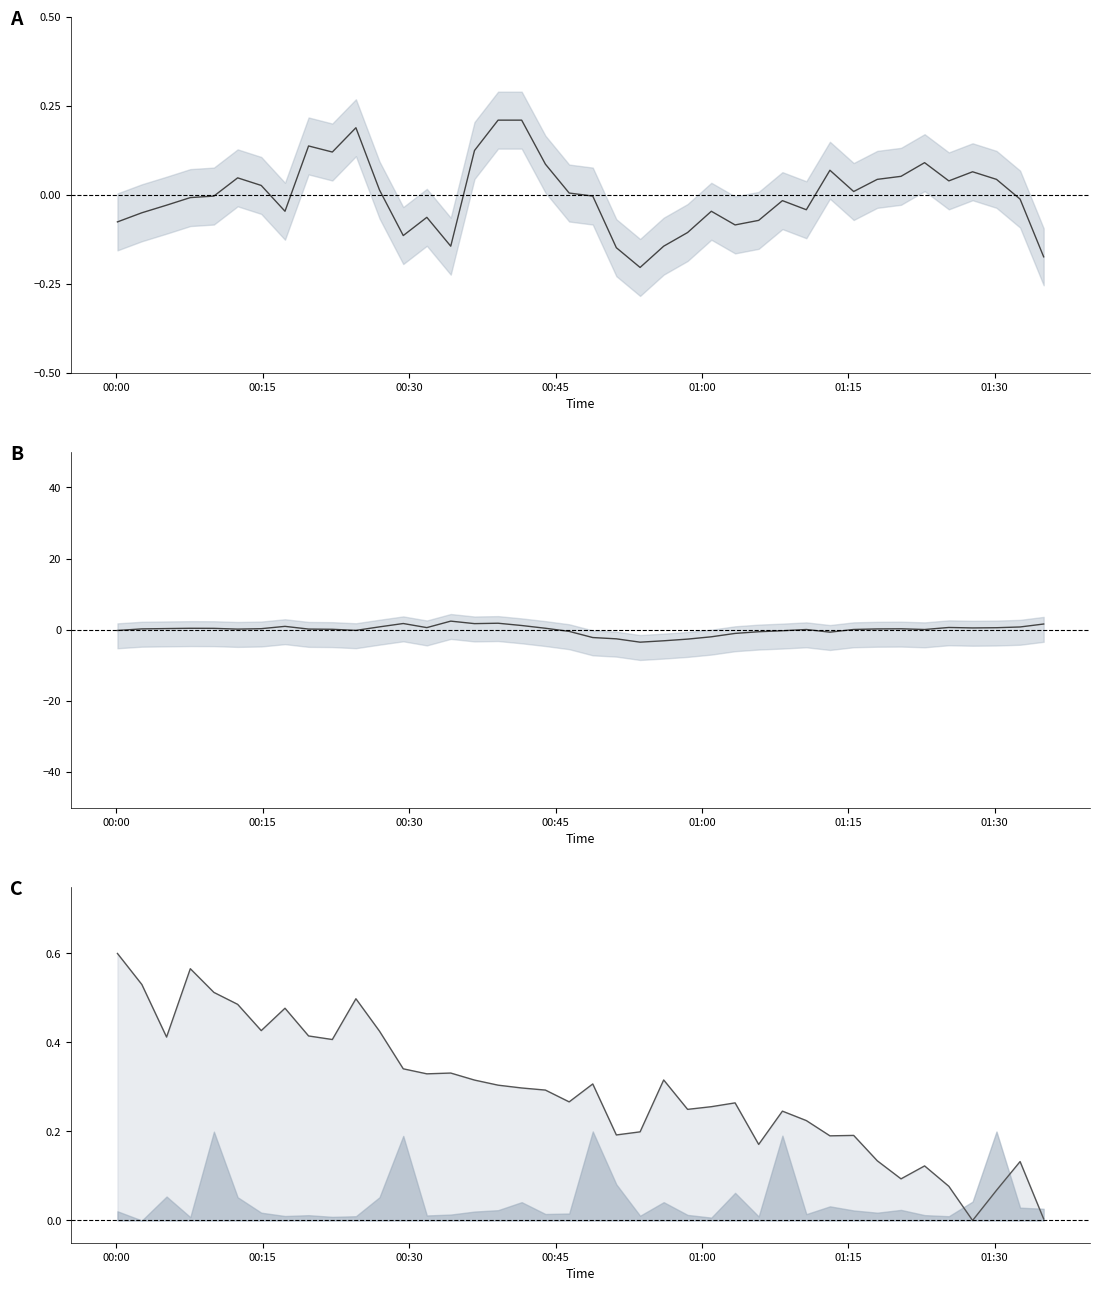

Reading left to right, transcribe all the data shown in this chart.

BME280_temperature: -0.1	-0.1	-0.0	-0.0	-0.0	0.0	0.0	-0.0	0.1	0.1	0.2	0.0	-0.1	-0.1	-0.1	0.1	0.2	0.2	0.1	0.0	-0.0	-0.1	-0.2	-0.1	-0.1	-0.0	-0.1	-0.1	-0.0	-0.0	0.1	0.0	0.0	0.1	0.1	0.0	0.1	0.0	-0.0	-0.2
BME280_humidity: -0.2	0.3	0.3	0.4	0.4	0.2	0.3	1.0	0.2	0.1	-0.2	0.8	1.8	0.6	2.4	1.7	1.8	1.2	0.4	-0.4	-2.2	-2.5	-3.5	-3.1	-2.6	-2.0	-1.0	-0.5	-0.3	0.1	-0.7	0.1	0.2	0.3	0.1	0.7	0.5	0.6	0.8	1.6
pressure line: 0.6	0.5	0.4	0.6	0.5	0.5	0.4	0.5	0.4	0.4	0.5	0.4	0.3	0.3	0.3	0.3	0.3	0.3	0.3	0.3	0.3	0.2	0.2	0.3	0.2	0.3	0.3	0.2	0.2	0.2	0.2	0.2	0.1	0.1	0.1	0.1	0.0	0.1	0.1	0.0